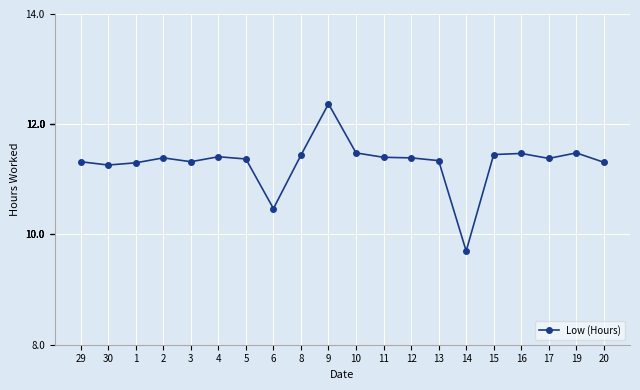

The chart shows a value of 7.4 at 5. True or false?

False